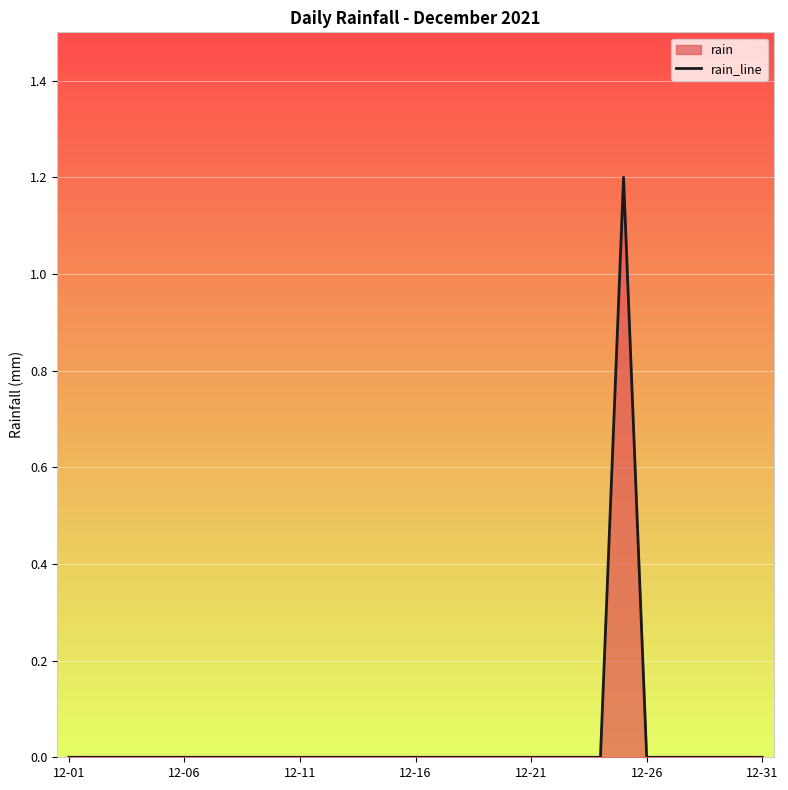

Is it true that the value at 12-21 is 0.0?

True